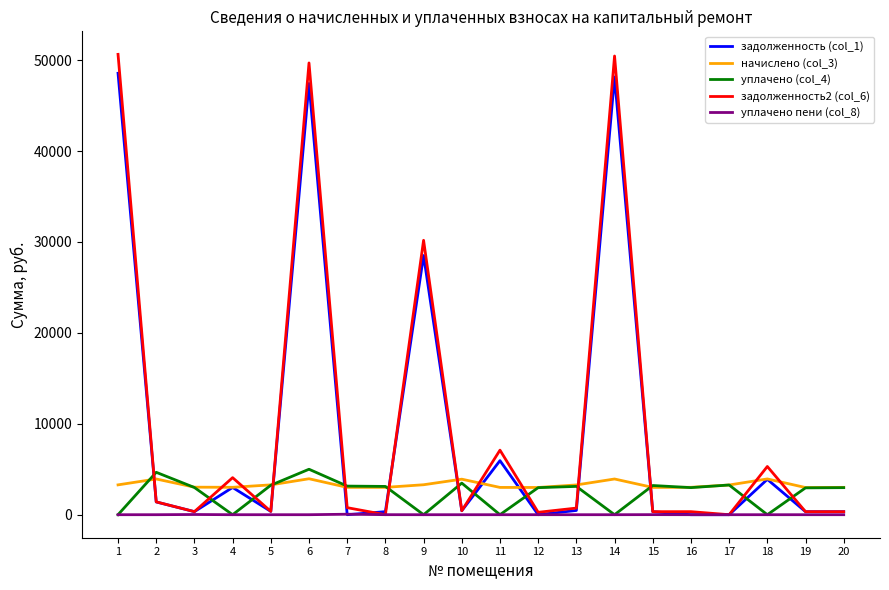

Which series has the largest total across all categories?

задолженность2 (col_6)